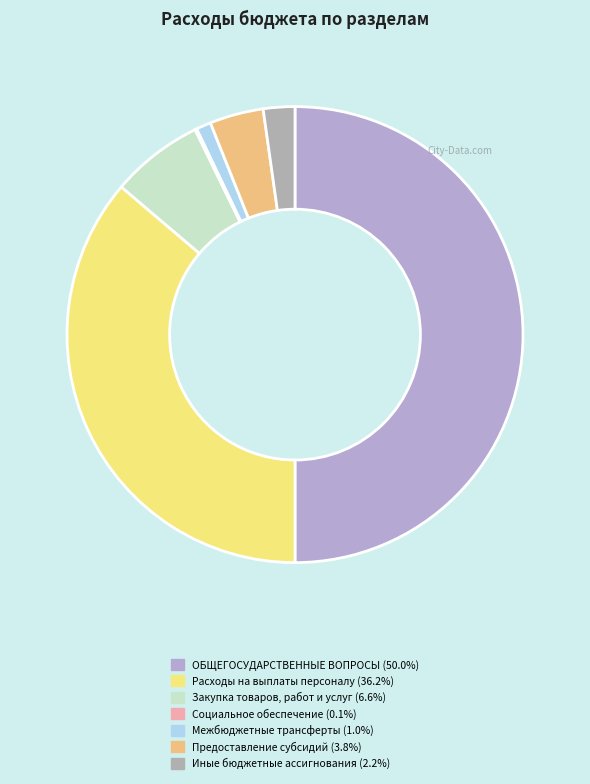

Rank the categories by value from lowest to highest.

Социальное обеспечение, Межбюджетные трансферты, Иные бюджетные ассигнования, Предоставление субсидий, Закупка товаров, работ и услуг, Расходы на выплаты персоналу, ОБЩЕГОСУДАРСТВЕННЫЕ ВОПРОСЫ